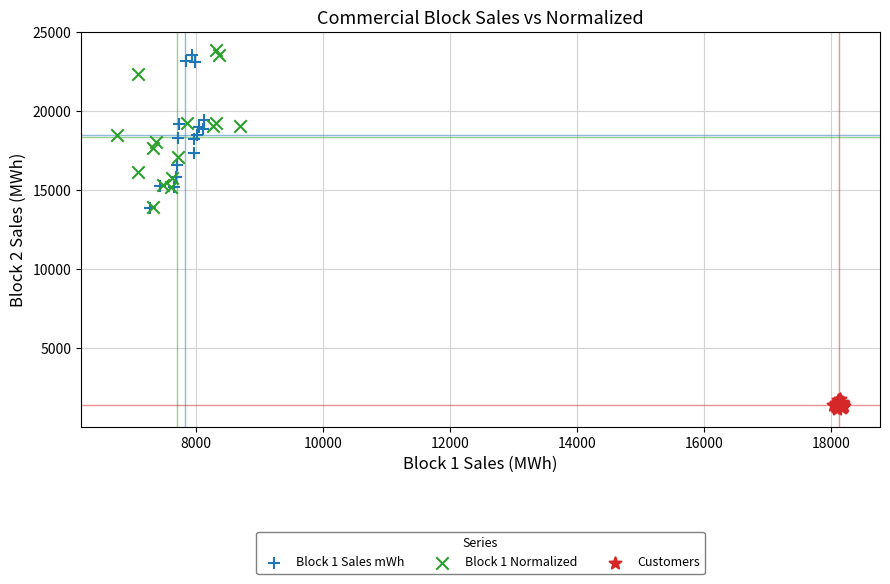

Which series reaches the minimum Y coordinate?

Customers